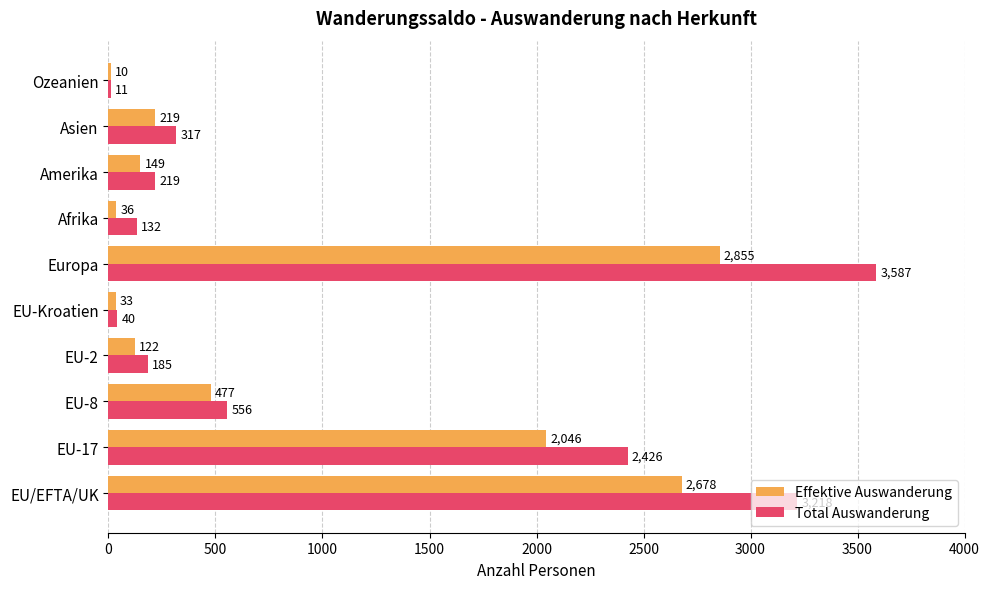

At which category is the sum across all series the highest?

Europa